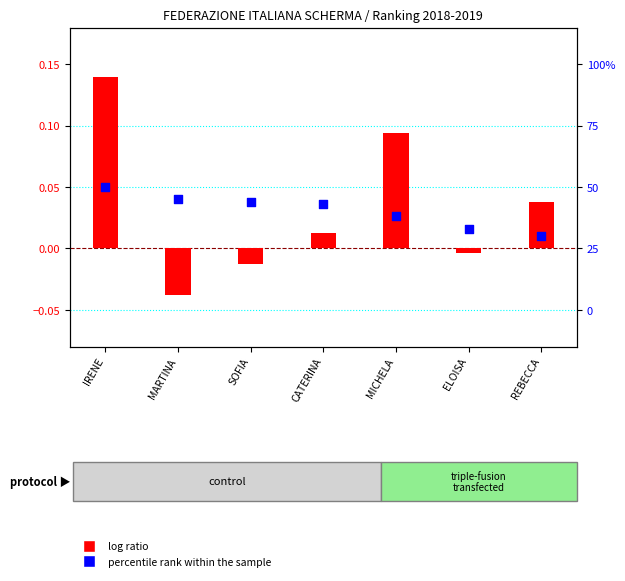

Which series has the widest spread of Y values?

percentile rank within the sample